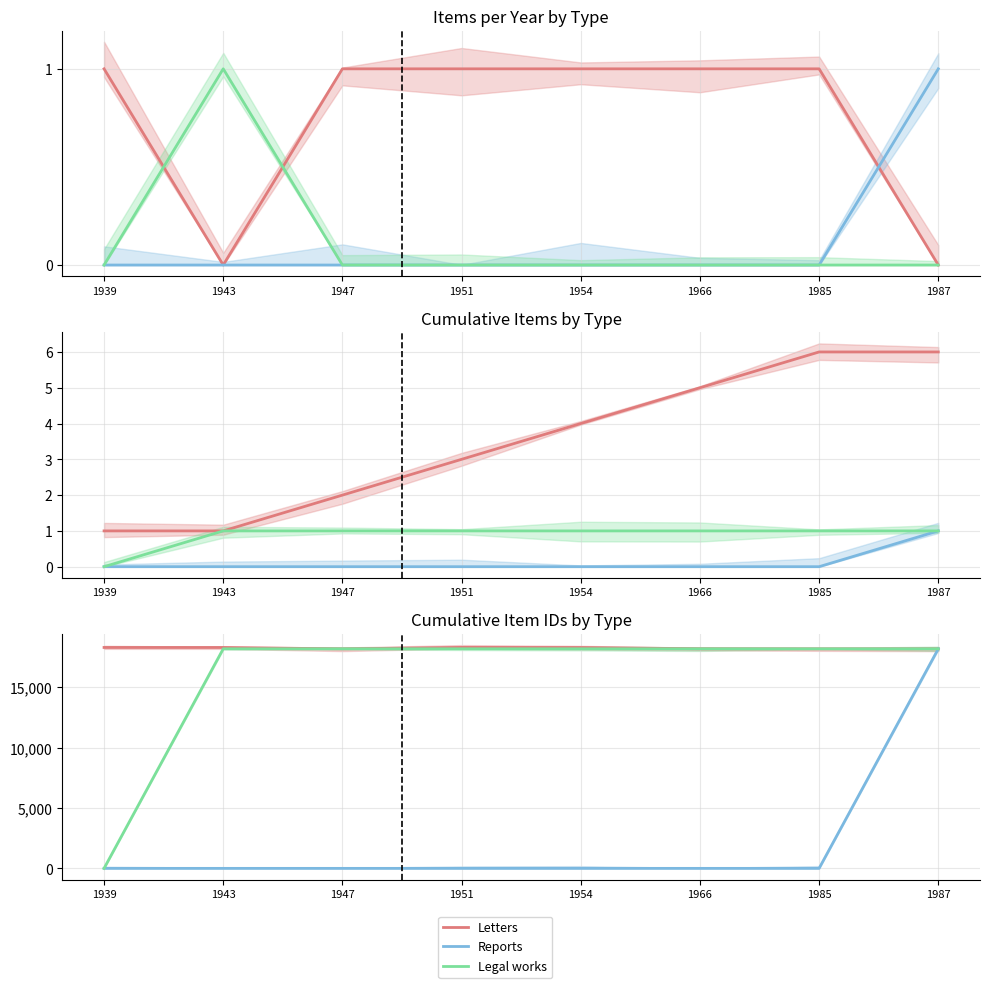

What is the approximate value of Legal works at 1943?

18174